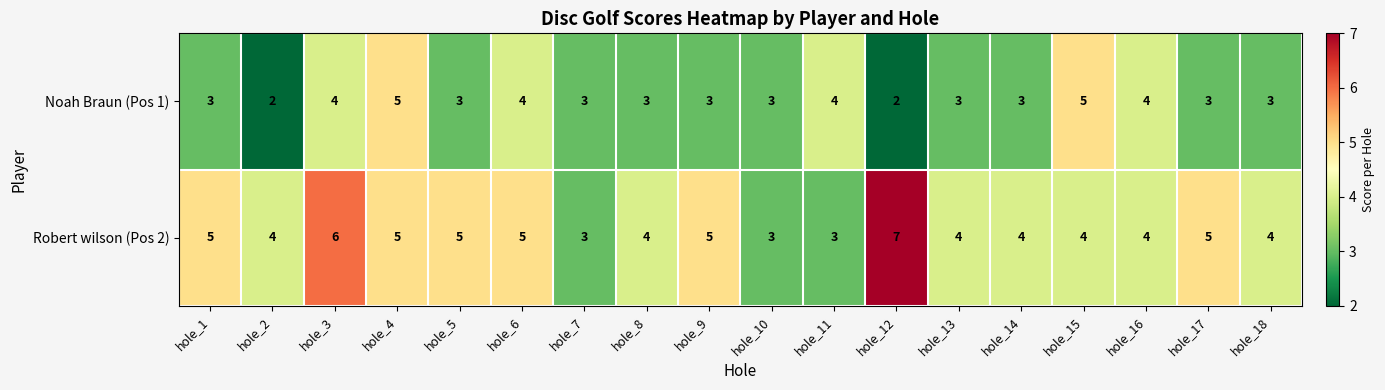

Count the Robert wilson (Pos 2) values in the range 4 to 5.

13